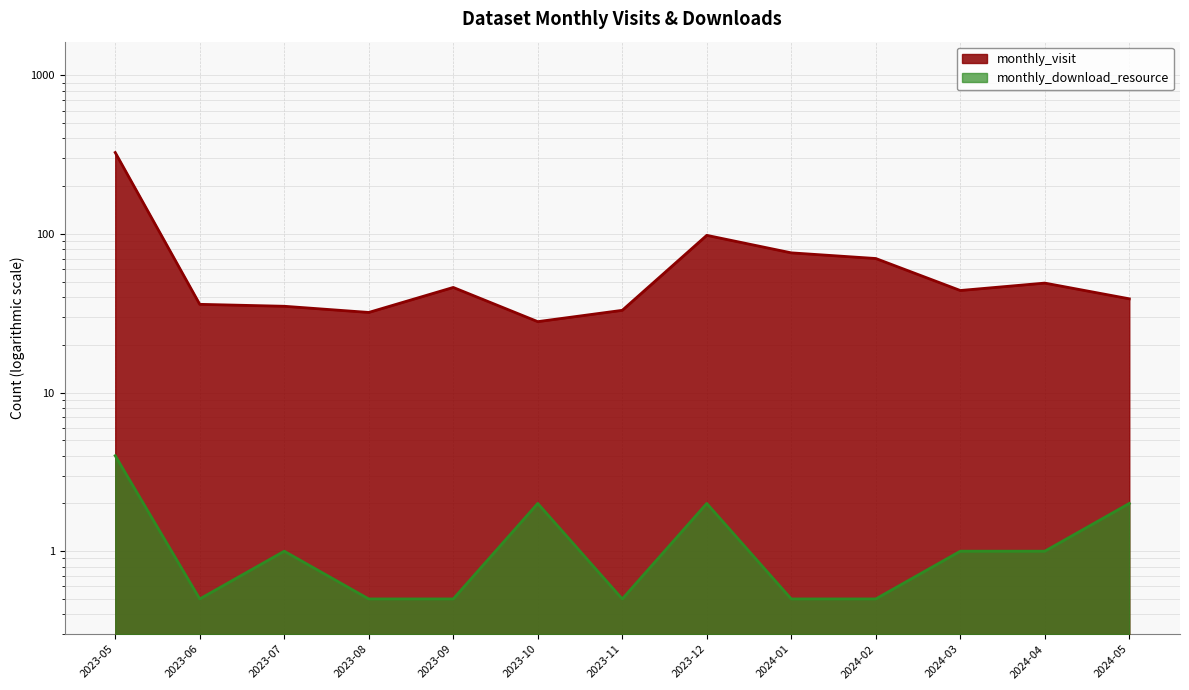

Which series has the widest spread of values?

monthly_visit